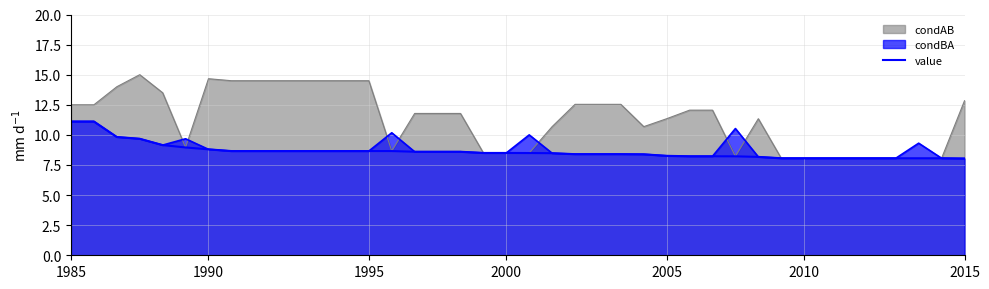

Which has a higher value, 9 or 23?

9